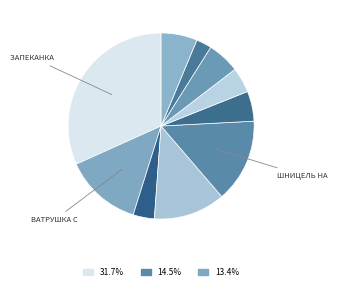

Count the number of slices in the pie.

10